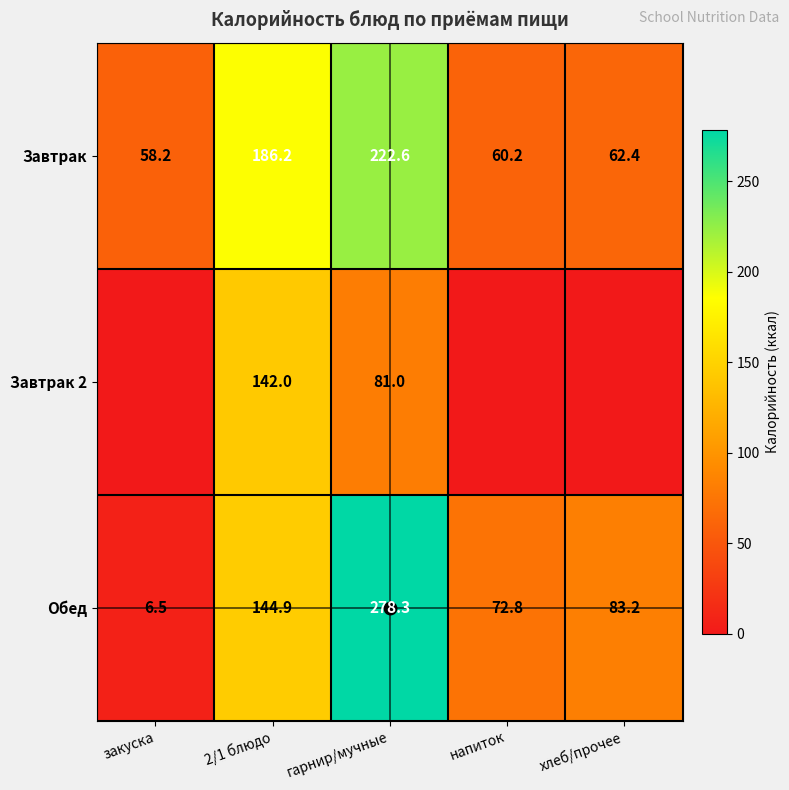

What is the maximum value shown in the chart?

278.3